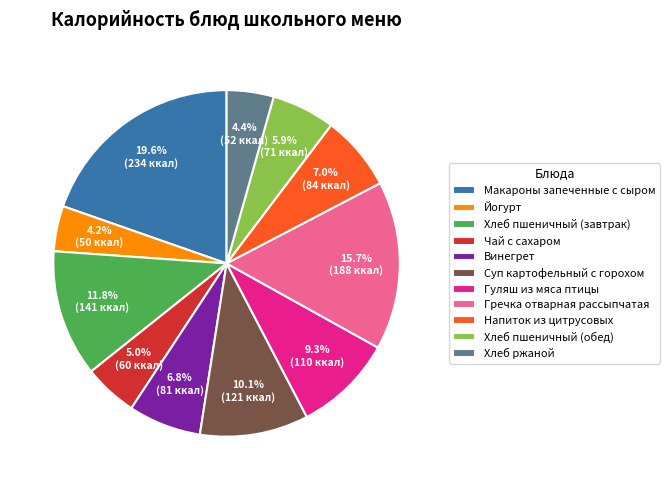

Is it true that Напиток из цитрусовых is 1% of the pie?

False